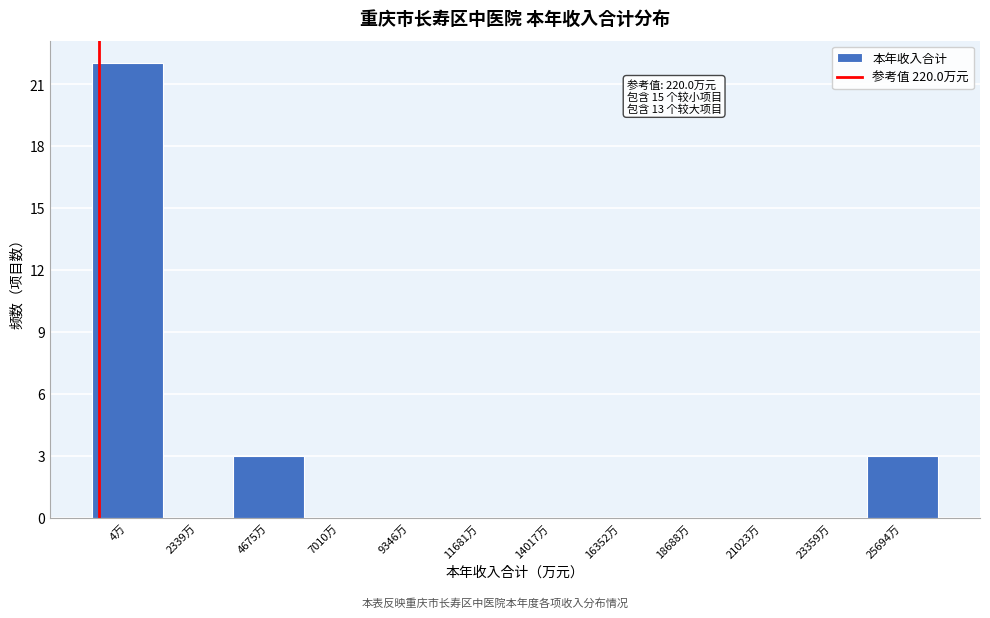

Reading right to left, transcribe all the data shown in this chart.

25694万=3	23359万=0	21023万=0	18688万=0	16352万=0	14017万=0	11681万=0	9346万=0	7010万=0	4675万=3	2339万=0	4万=22